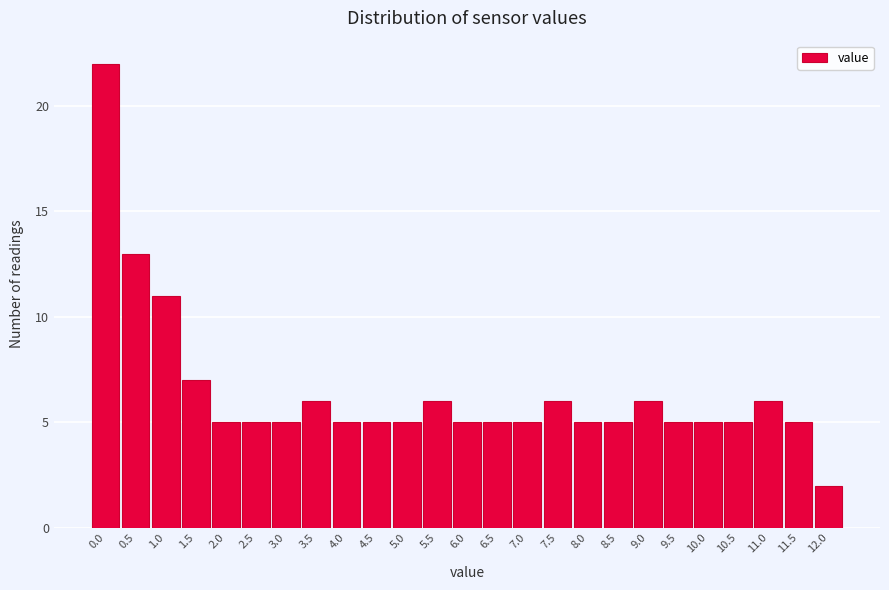

Reading left to right, list all the values displayed in this chart.

22	13	11	7	5	5	5	6	5	5	5	6	5	5	5	6	5	5	6	5	5	5	6	5	2